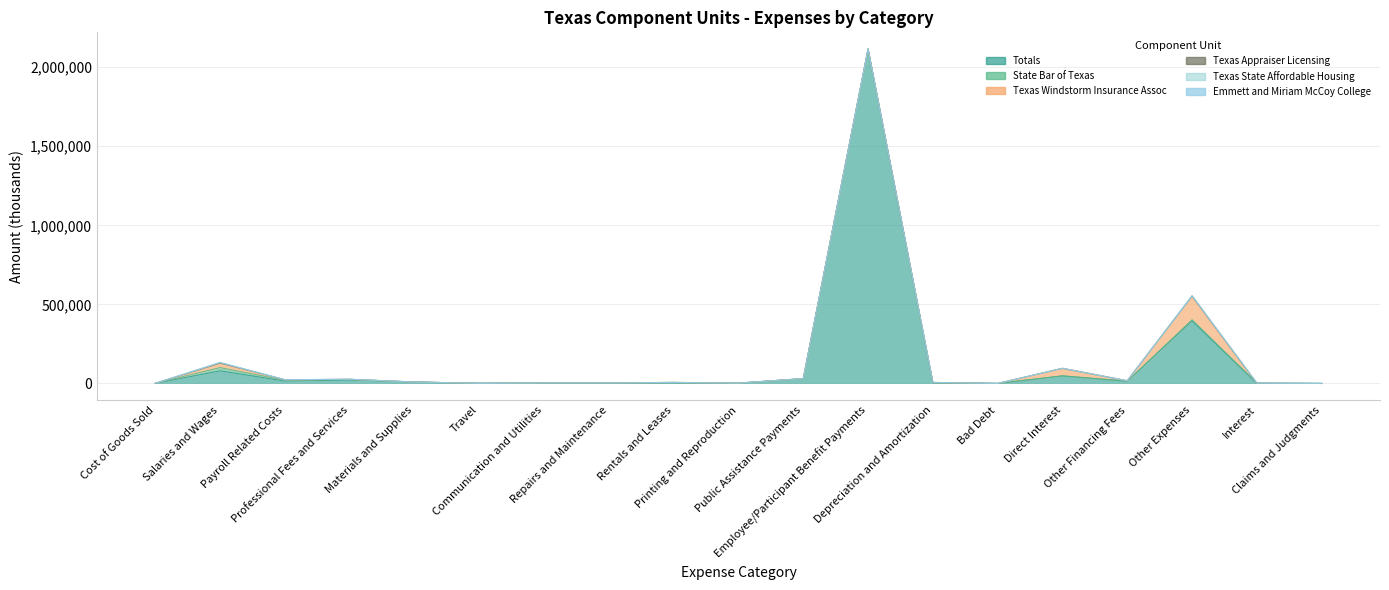

Where is the first local minimum for Texas Windstorm Insurance Assoc?

Bad Debt